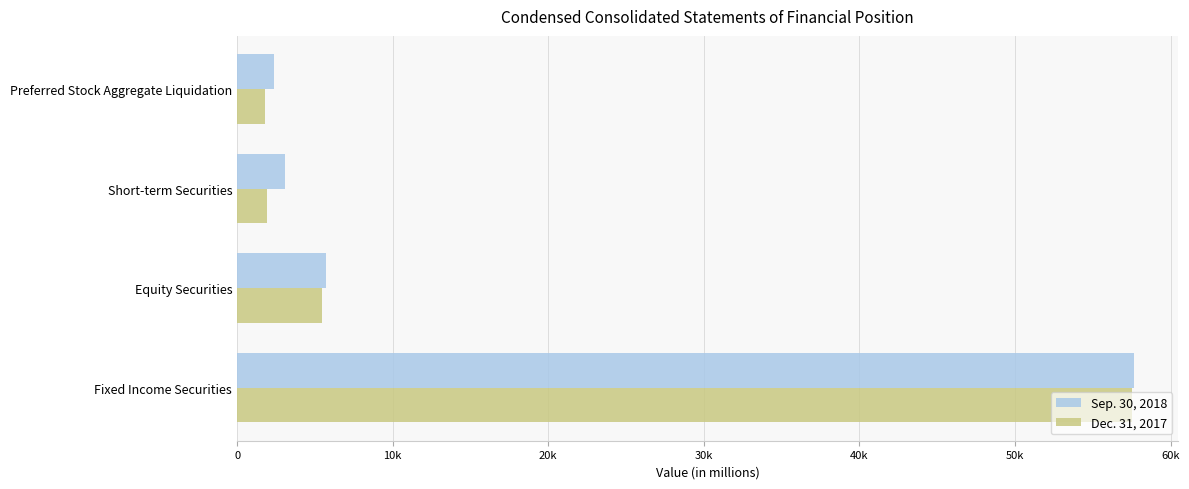

What are all the series names shown in the legend?

Sep. 30, 2018, Dec. 31, 2017